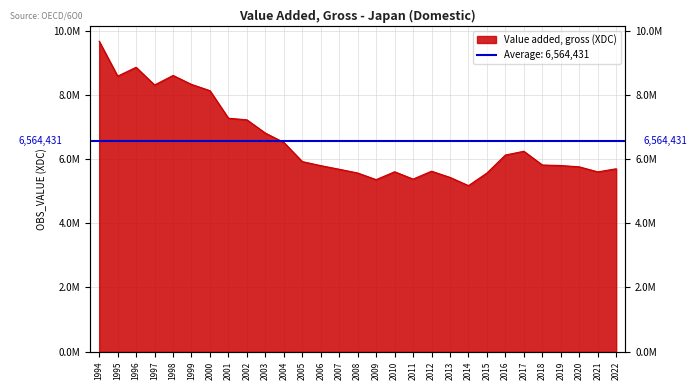

What is the change in value from 2017 to 2021?

-642000